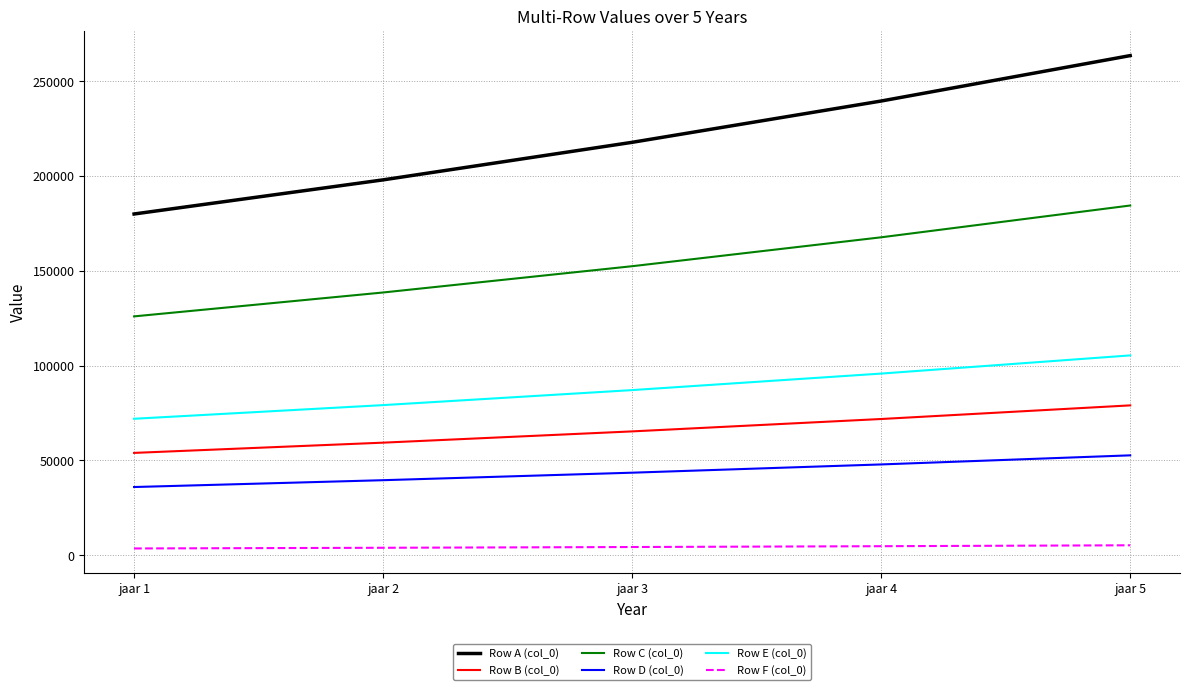

True or false: Row B (col_0) and Row F (col_0) cross at least once.

False